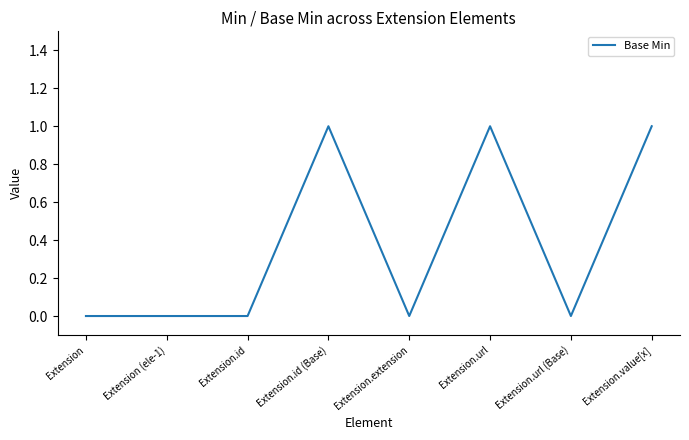

Reading left to right, what are all the values shown in this chart?

Extension=0	Extension (ele-1)=0	Extension.id=0	Extension.id (Base)=1	Extension.extension=0	Extension.url=1	Extension.url (Base)=0	Extension.value[x]=1